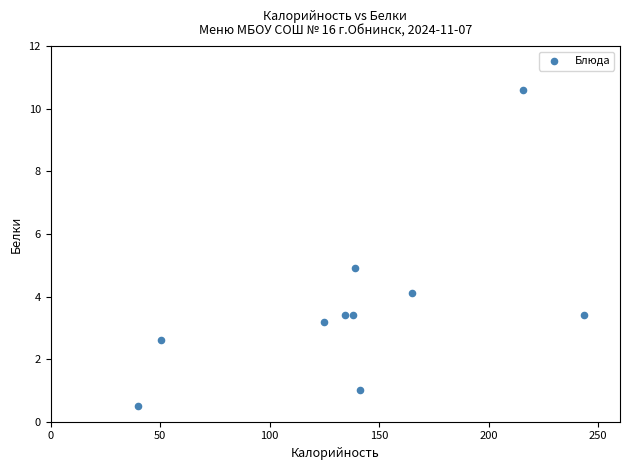

What is the average Y value?

3.7